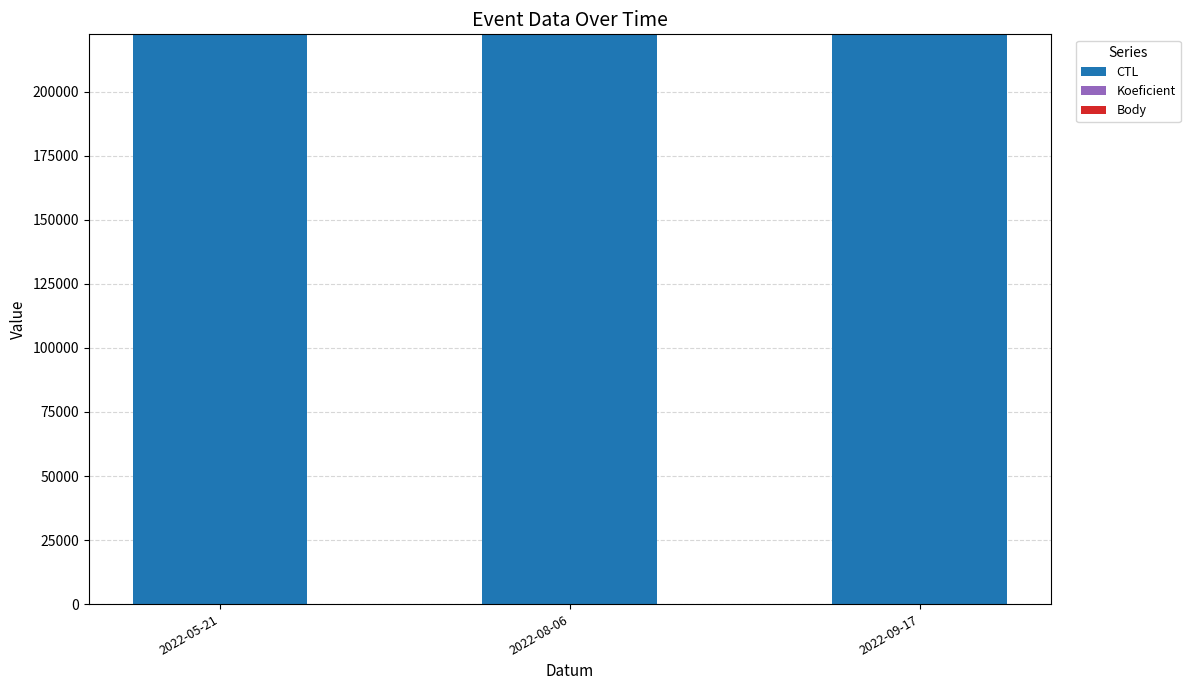

What is the highest value of the CTL series?

222425